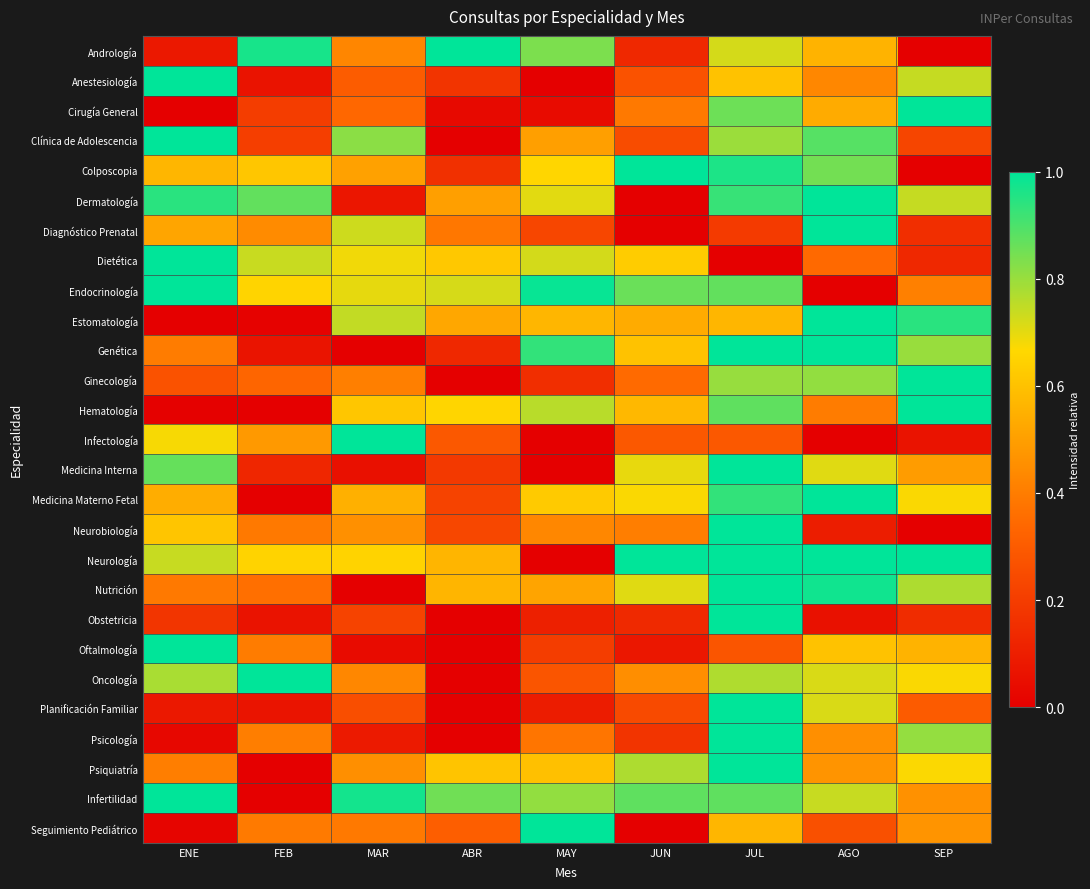

Reading left to right, list all the values displayed in this chart.

Andrología: ENE=0.1	FEB=1.0	MAR=0.4	ABR=1.0	MAY=0.8	JUN=0.1	JUL=0.7	AGO=0.6	SEP=0.0
Anestesiología: ENE=1.0	FEB=0.1	MAR=0.3	ABR=0.2	MAY=0.0	JUN=0.3	JUL=0.6	AGO=0.4	SEP=0.7
Cirugía General: ENE=0.0	FEB=0.2	MAR=0.3	ABR=0.0	MAY=0.0	JUN=0.4	JUL=0.9	AGO=0.5	SEP=1.0
Clínica de Adolescencia: ENE=1.0	FEB=0.2	MAR=0.8	ABR=0.0	MAY=0.5	JUN=0.2	JUL=0.8	AGO=0.9	SEP=0.2
Colposcopia: ENE=0.6	FEB=0.6	MAR=0.5	ABR=0.2	MAY=0.7	JUN=1.0	JUL=1.0	AGO=0.8	SEP=0.0
Dermatología: ENE=0.9	FEB=0.9	MAR=0.1	ABR=0.5	MAY=0.7	JUN=0.0	JUL=0.9	AGO=1.0	SEP=0.7
Diagnóstico Prenatal: ENE=0.5	FEB=0.4	MAR=0.7	ABR=0.4	MAY=0.2	JUN=0.0	JUL=0.2	AGO=1.0	SEP=0.2
Dietética: ENE=1.0	FEB=0.7	MAR=0.7	ABR=0.6	MAY=0.7	JUN=0.6	JUL=0.0	AGO=0.3	SEP=0.1
Endocrinología: ENE=1.0	FEB=0.7	MAR=0.7	ABR=0.7	MAY=1.0	JUN=0.9	JUL=0.9	AGO=0.0	SEP=0.4
Estomatología: ENE=0.0	FEB=0.0	MAR=0.7	ABR=0.5	MAY=0.6	JUN=0.5	JUL=0.6	AGO=1.0	SEP=0.9
Genética: ENE=0.4	FEB=0.1	MAR=0.0	ABR=0.1	MAY=0.9	JUN=0.6	JUL=1.0	AGO=1.0	SEP=0.8
Ginecología: ENE=0.3	FEB=0.3	MAR=0.4	ABR=0.0	MAY=0.2	JUN=0.3	JUL=0.8	AGO=0.8	SEP=1.0
Hematología: ENE=0.0	FEB=0.0	MAR=0.6	ABR=0.7	MAY=0.8	JUN=0.6	JUL=0.9	AGO=0.4	SEP=1.0
Infectología: ENE=0.7	FEB=0.5	MAR=1.0	ABR=0.3	MAY=0.0	JUN=0.3	JUL=0.3	AGO=0.0	SEP=0.1
Medicina Interna: ENE=0.9	FEB=0.1	MAR=0.1	ABR=0.2	MAY=0.0	JUN=0.7	JUL=1.0	AGO=0.7	SEP=0.5
Medicina Materno Fetal: ENE=0.5	FEB=0.0	MAR=0.5	ABR=0.2	MAY=0.6	JUN=0.7	JUL=0.9	AGO=1.0	SEP=0.7
Neurobiología: ENE=0.6	FEB=0.4	MAR=0.5	ABR=0.2	MAY=0.4	JUN=0.4	JUL=1.0	AGO=0.1	SEP=0.0
Neurología: ENE=0.7	FEB=0.7	MAR=0.7	ABR=0.6	MAY=0.0	JUN=1.0	JUL=1.0	AGO=1.0	SEP=1.0
Nutrición: ENE=0.4	FEB=0.4	MAR=0.0	ABR=0.6	MAY=0.5	JUN=0.7	JUL=1.0	AGO=1.0	SEP=0.8
Obstetricia: ENE=0.2	FEB=0.1	MAR=0.2	ABR=0.0	MAY=0.1	JUN=0.1	JUL=1.0	AGO=0.1	SEP=0.1
Oftalmología: ENE=1.0	FEB=0.4	MAR=0.0	ABR=0.0	MAY=0.2	JUN=0.1	JUL=0.3	AGO=0.6	SEP=0.6
Oncología: ENE=0.8	FEB=1.0	MAR=0.4	ABR=0.0	MAY=0.3	JUN=0.5	JUL=0.8	AGO=0.7	SEP=0.7
Planificación Familiar: ENE=0.1	FEB=0.1	MAR=0.3	ABR=0.0	MAY=0.1	JUN=0.2	JUL=1.0	AGO=0.7	SEP=0.3
Psicología: ENE=0.0	FEB=0.4	MAR=0.1	ABR=0.0	MAY=0.4	JUN=0.2	JUL=1.0	AGO=0.5	SEP=0.8
Psiquiatría: ENE=0.4	FEB=0.0	MAR=0.5	ABR=0.6	MAY=0.6	JUN=0.8	JUL=1.0	AGO=0.5	SEP=0.7
Infertilidad: ENE=1.0	FEB=0.0	MAR=1.0	ABR=0.9	MAY=0.8	JUN=0.9	JUL=0.9	AGO=0.7	SEP=0.5
Seguimiento Pediátrico: ENE=0.0	FEB=0.4	MAR=0.4	ABR=0.3	MAY=1.0	JUN=0.0	JUL=0.6	AGO=0.3	SEP=0.5